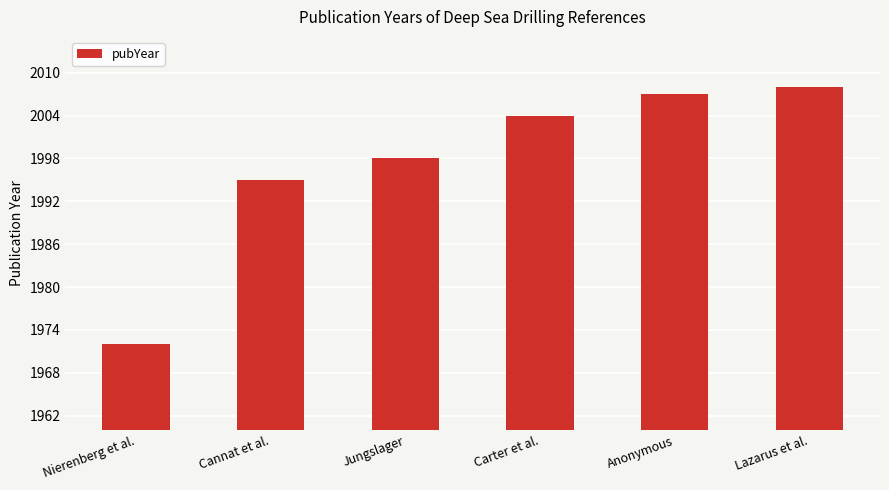

Which has a higher value, Carter et al. or Nierenberg et al.?

Carter et al.